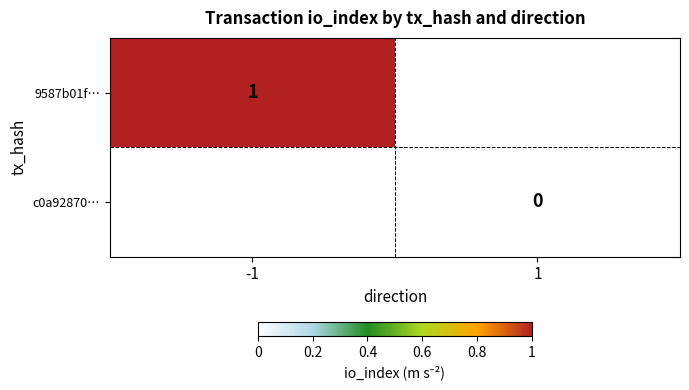

Which category has the highest value across all series?

-1